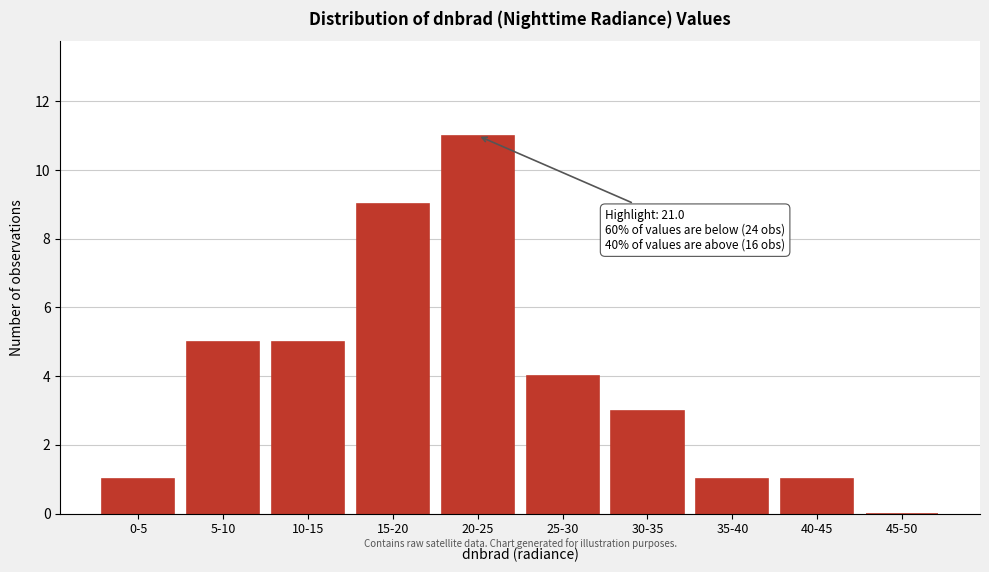

Reading right to left, what are all the values shown in this chart?

45-50=0	40-45=1	35-40=1	30-35=3	25-30=4	20-25=11	15-20=9	10-15=5	5-10=5	0-5=1